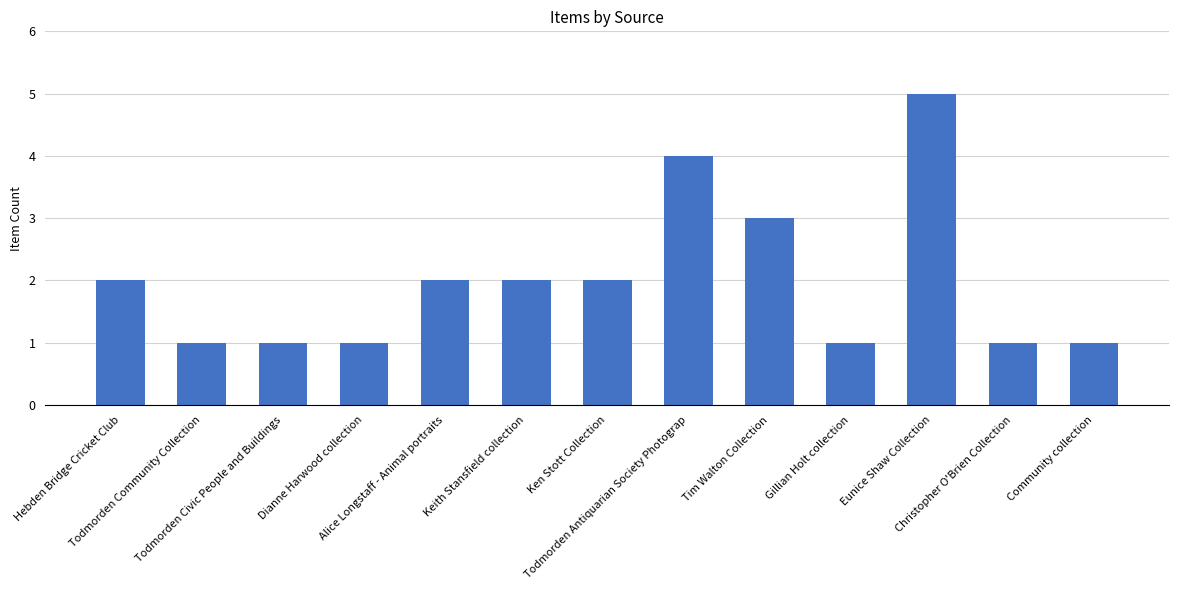

What is the maximum value shown in the chart?

5